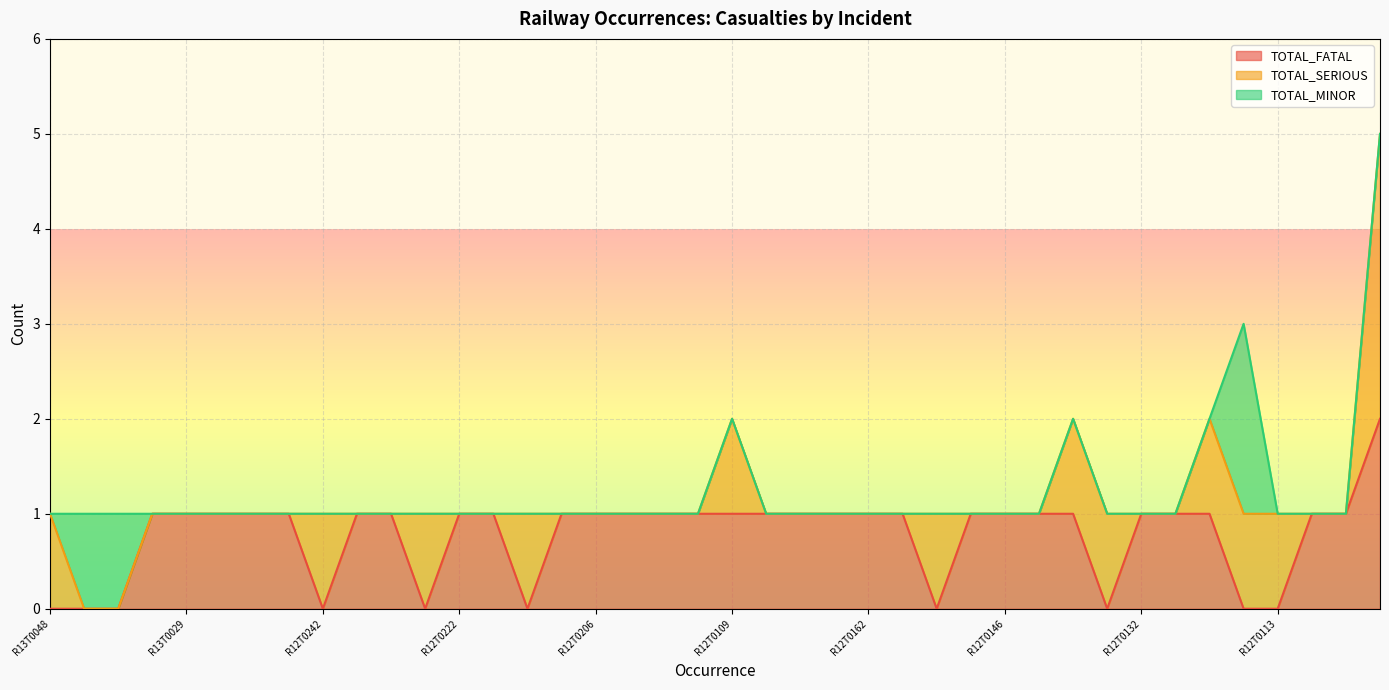

Rank the series at R13T0048 from lowest to highest value.

TOTAL_FATAL, TOTAL_MINOR, TOTAL_SERIOUS